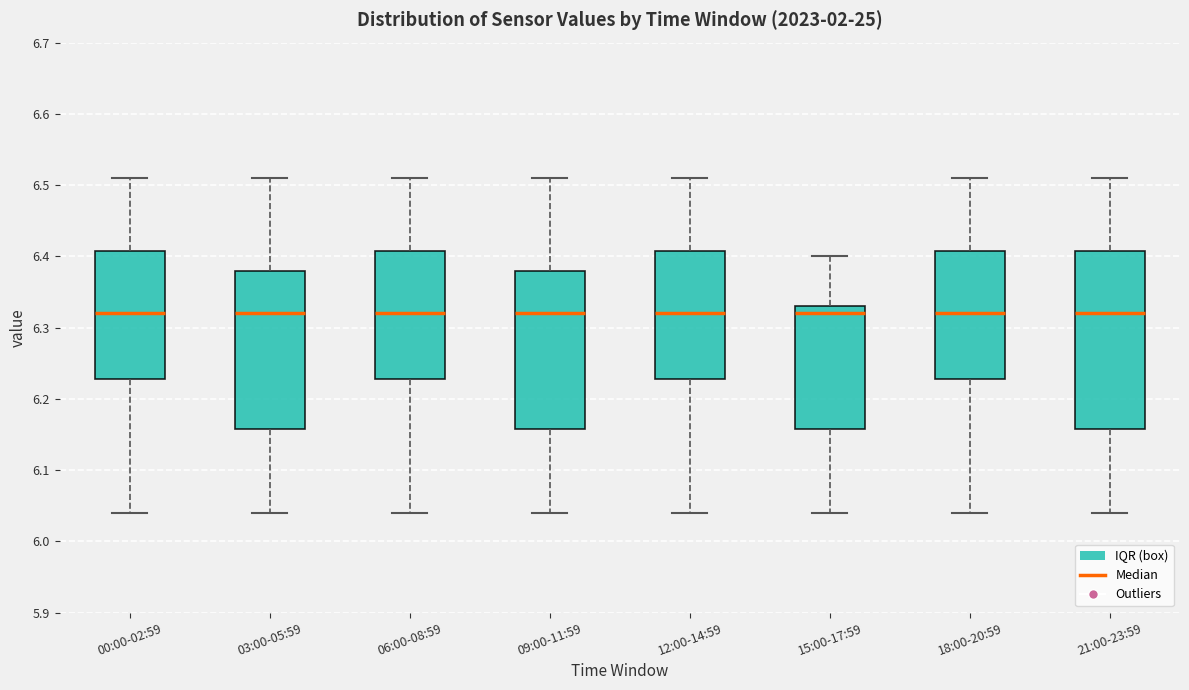

Reading left to right, read every box against the y-axis: the position of its median line, the range the box covers, and the ends of its whiskers. The values are not printed on the chart, so give them approximately, as read against the axis.

00:00-02:59: median 6.32, box 6.23 to 6.41, whiskers 6.04 to 6.51
03:00-05:59: median 6.32, box 6.16 to 6.38, whiskers 6.04 to 6.51
06:00-08:59: median 6.32, box 6.23 to 6.41, whiskers 6.04 to 6.51
09:00-11:59: median 6.32, box 6.16 to 6.38, whiskers 6.04 to 6.51
12:00-14:59: median 6.32, box 6.23 to 6.41, whiskers 6.04 to 6.51
15:00-17:59: median 6.32, box 6.16 to 6.33, whiskers 6.04 to 6.40
18:00-20:59: median 6.32, box 6.23 to 6.41, whiskers 6.04 to 6.51
21:00-23:59: median 6.32, box 6.16 to 6.41, whiskers 6.04 to 6.51